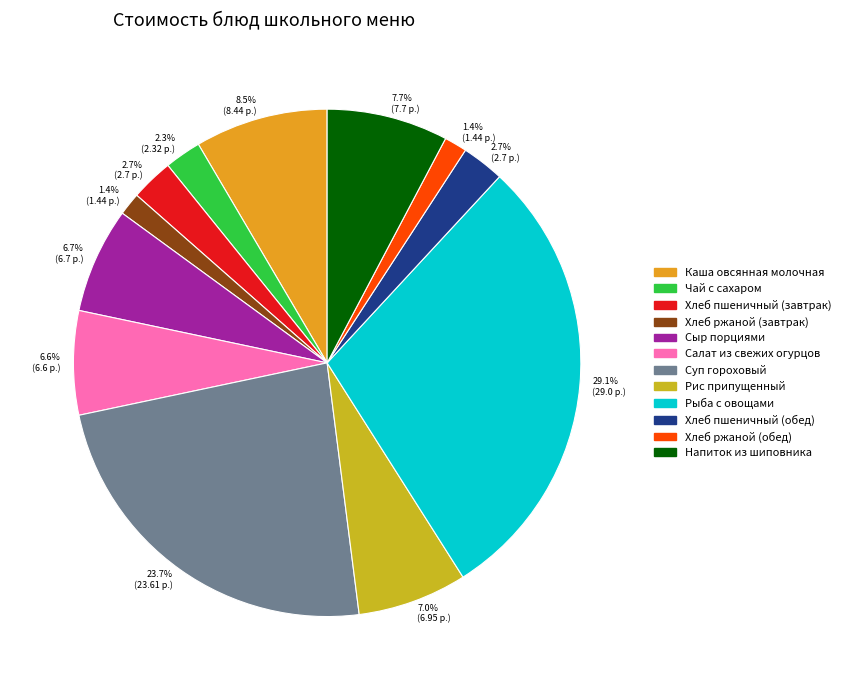

Is there any slice that represents more than half of the pie?

No